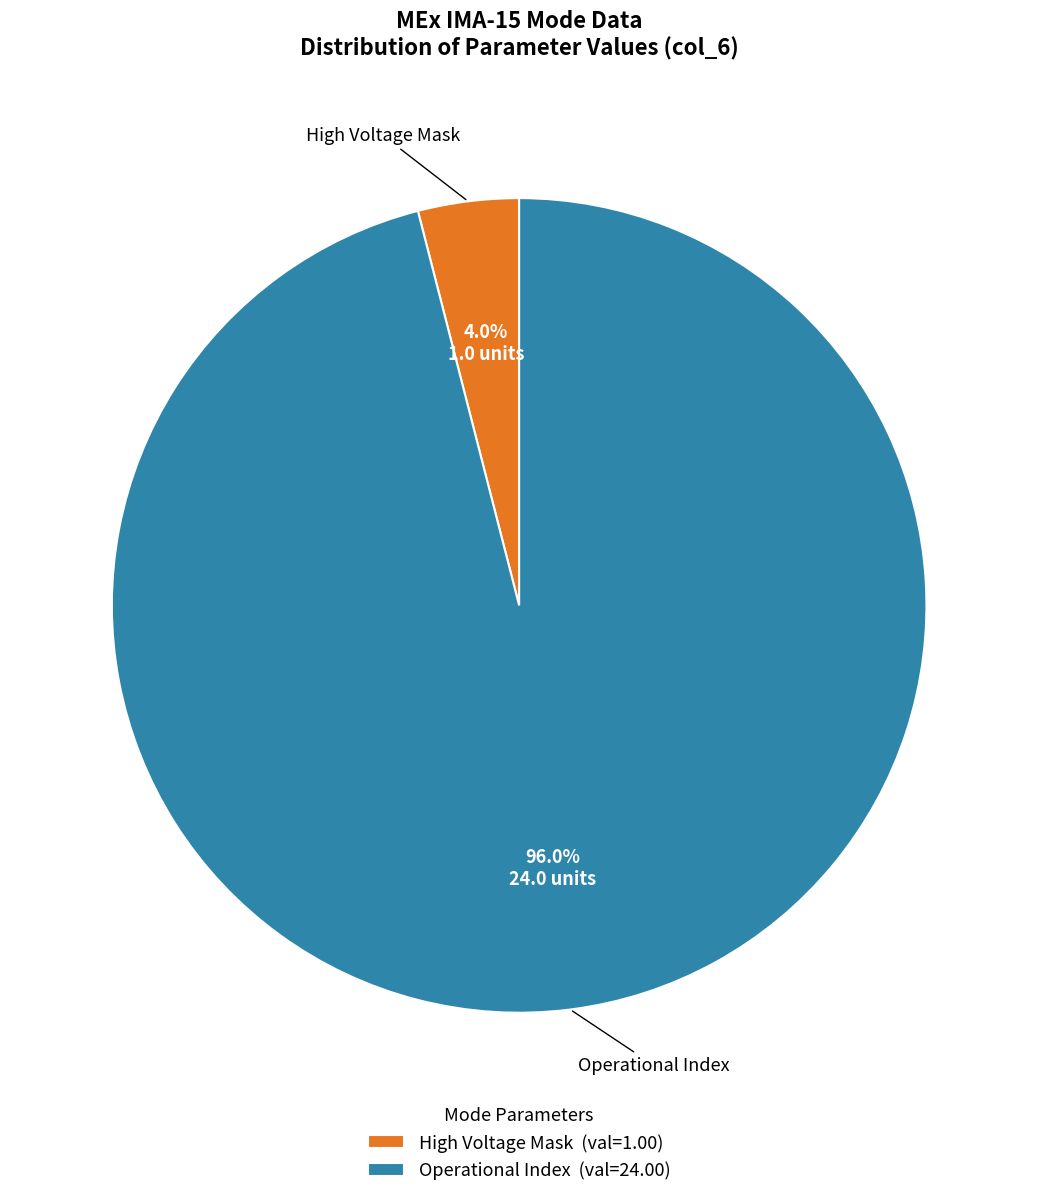

Which category accounts for the majority?

Operational Index (val=24.00)